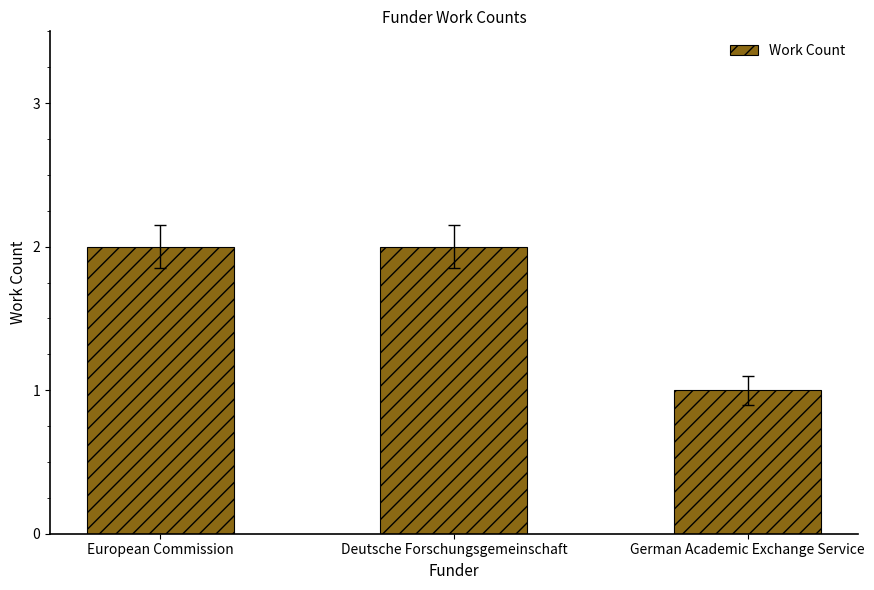

What is the sum of all values?

5